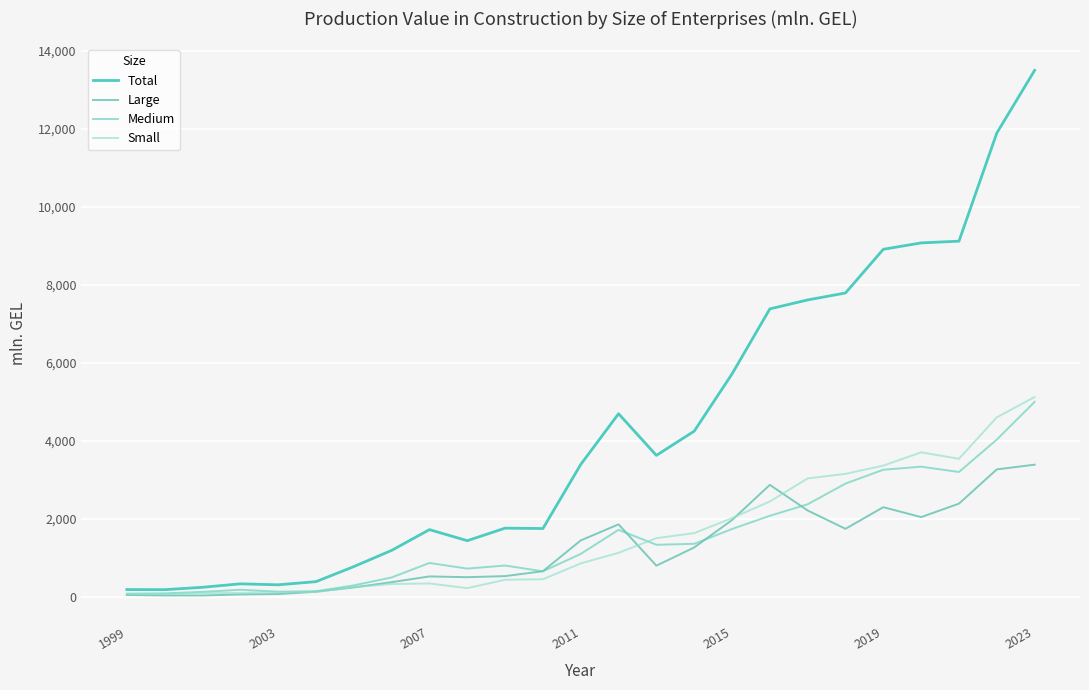

How many interior local valleys does the Small series have?

2